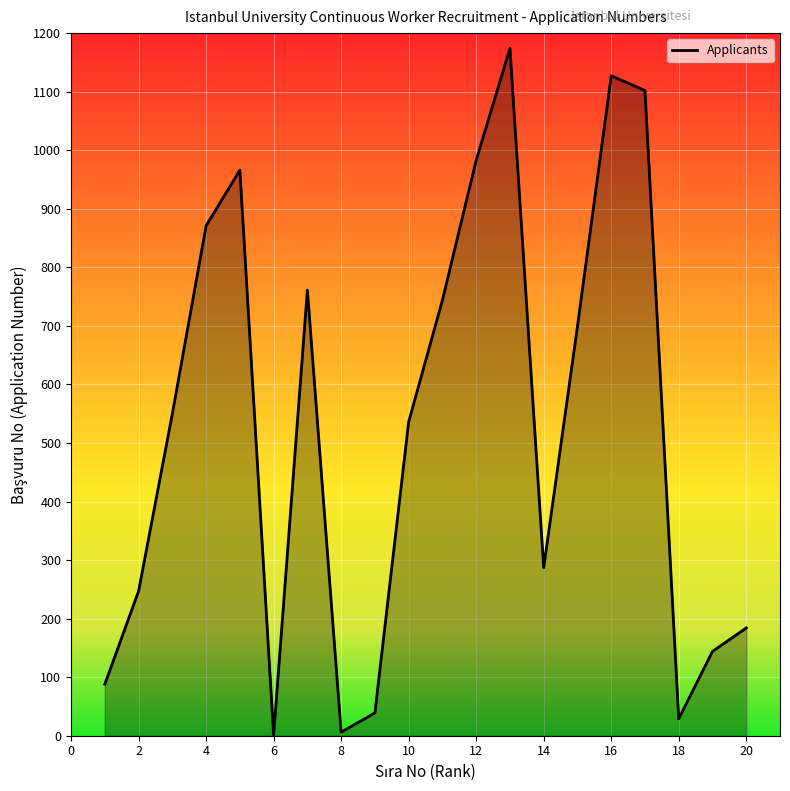

What is the greatest value displayed?

1174